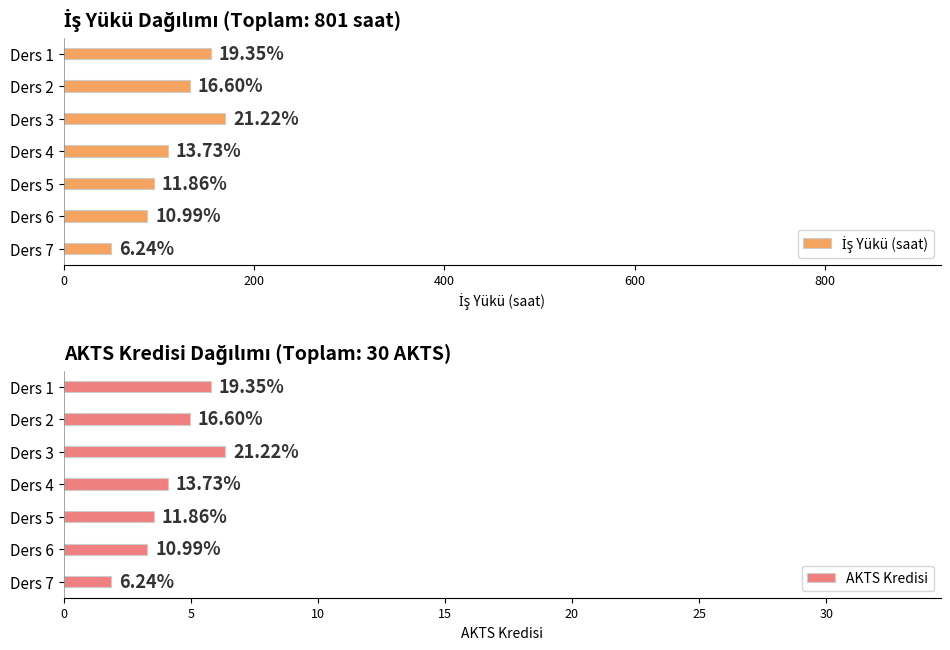

Which series has the largest total across all categories?

İş Yükü (saat)